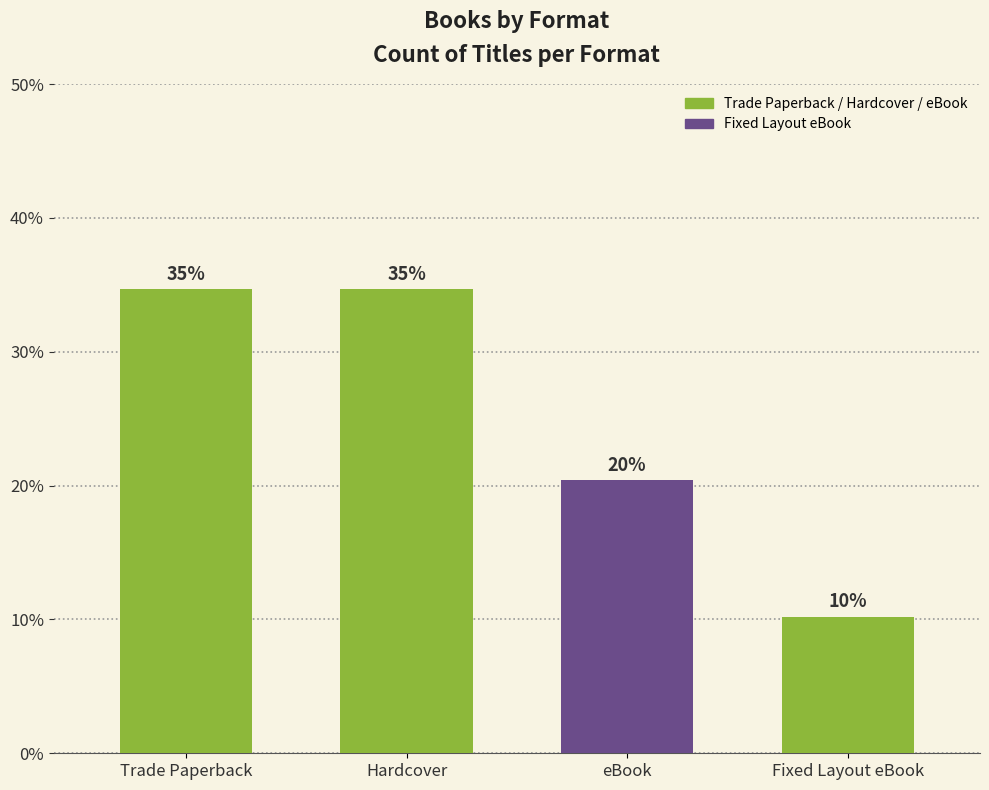

Which has a higher value, Hardcover or Fixed Layout eBook?

Hardcover